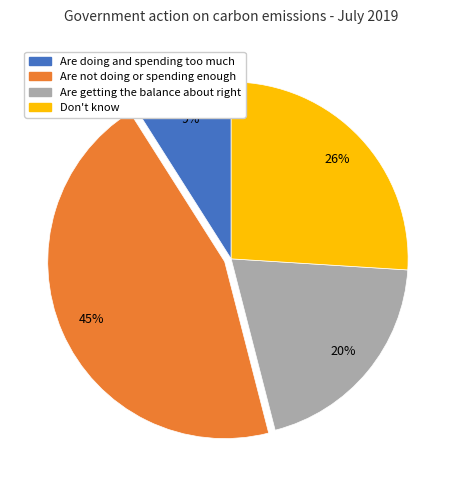

What is the smallest slice in the pie chart?

Are doing and spending too much